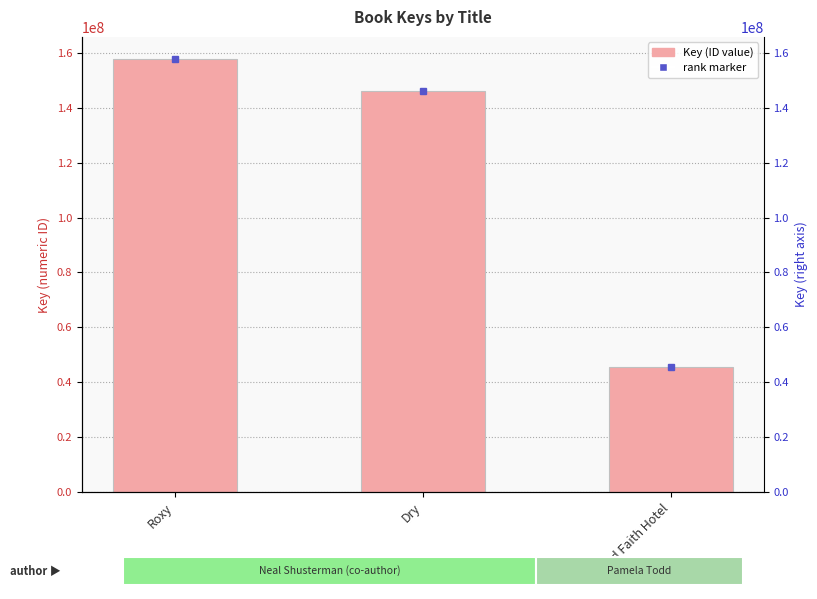

Rank the categories by value from lowest to highest.

Blind Faith Hotel, Dry, Roxy